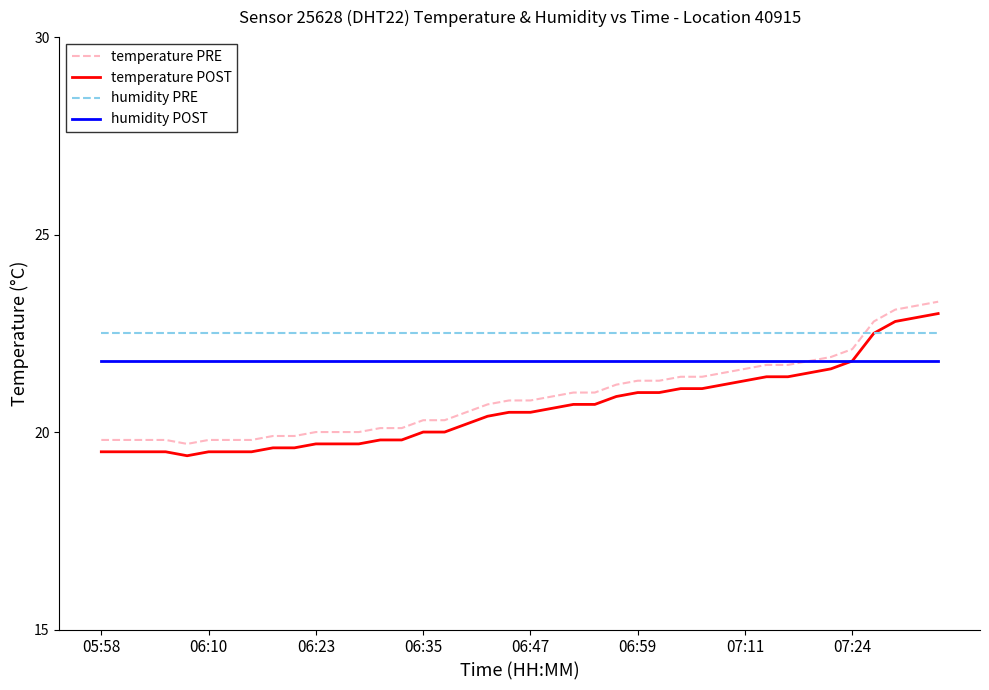

Rank the series by their maximum value, from lowest to highest.

humidity POST, humidity PRE, temperature POST, temperature PRE